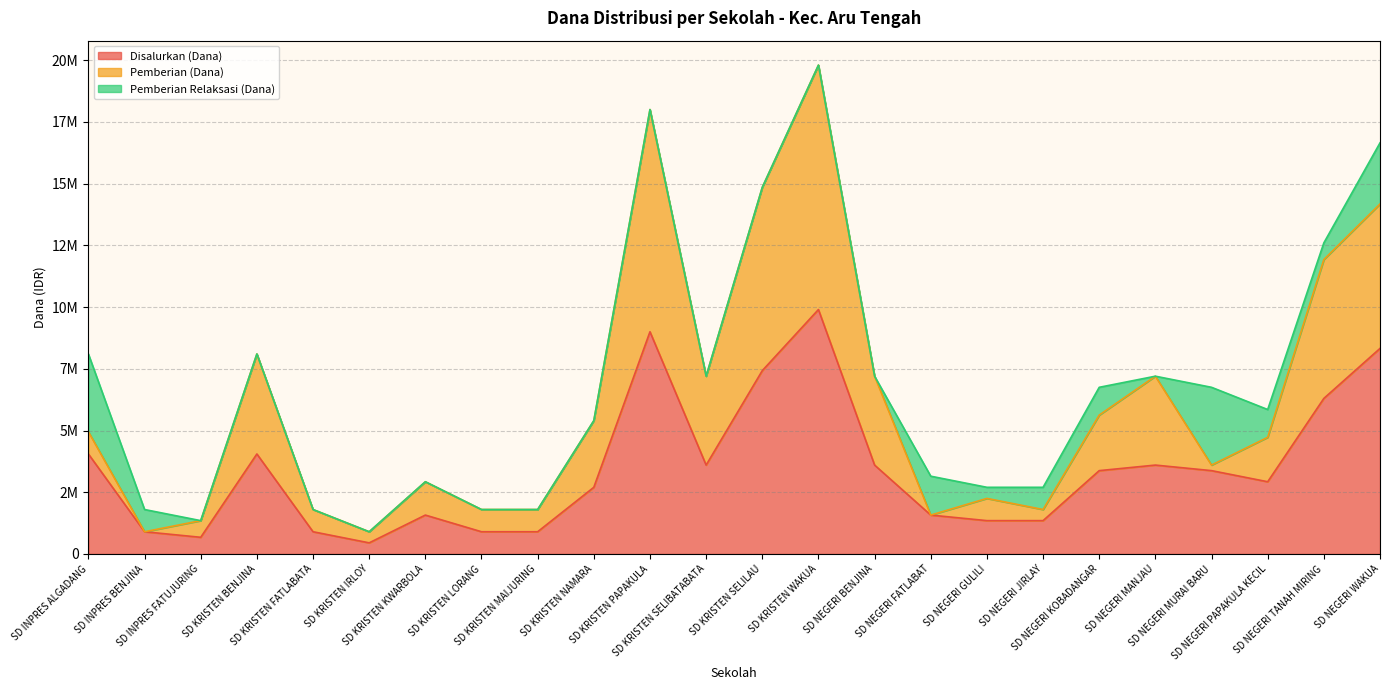

At which category is the sum across all series the highest?

SD KRISTEN WAKUA